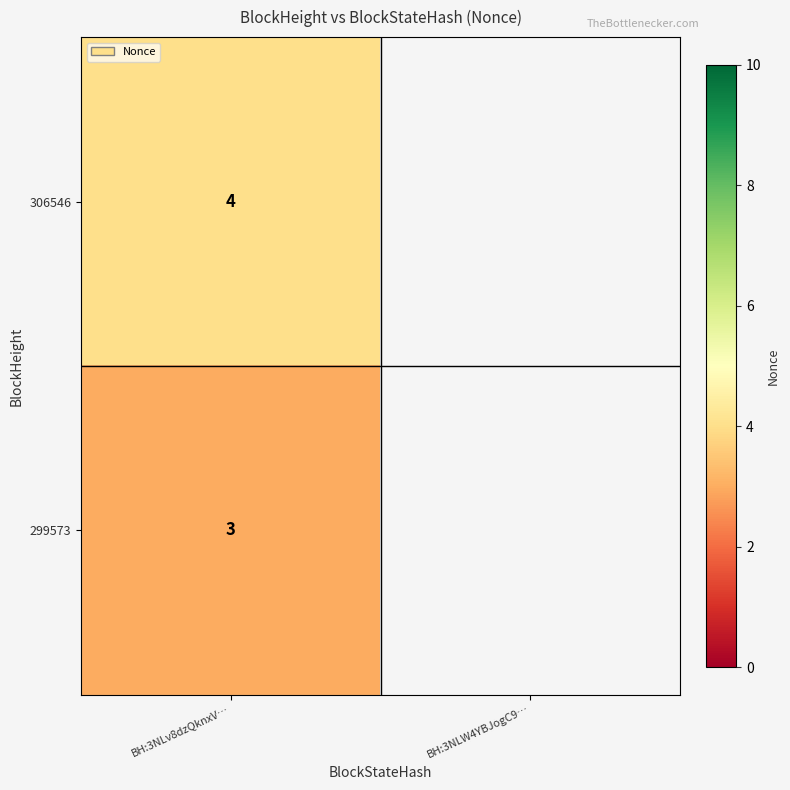

True or false: 306546 has a value of 4 at BH:3NLv8dzQknxV….

True